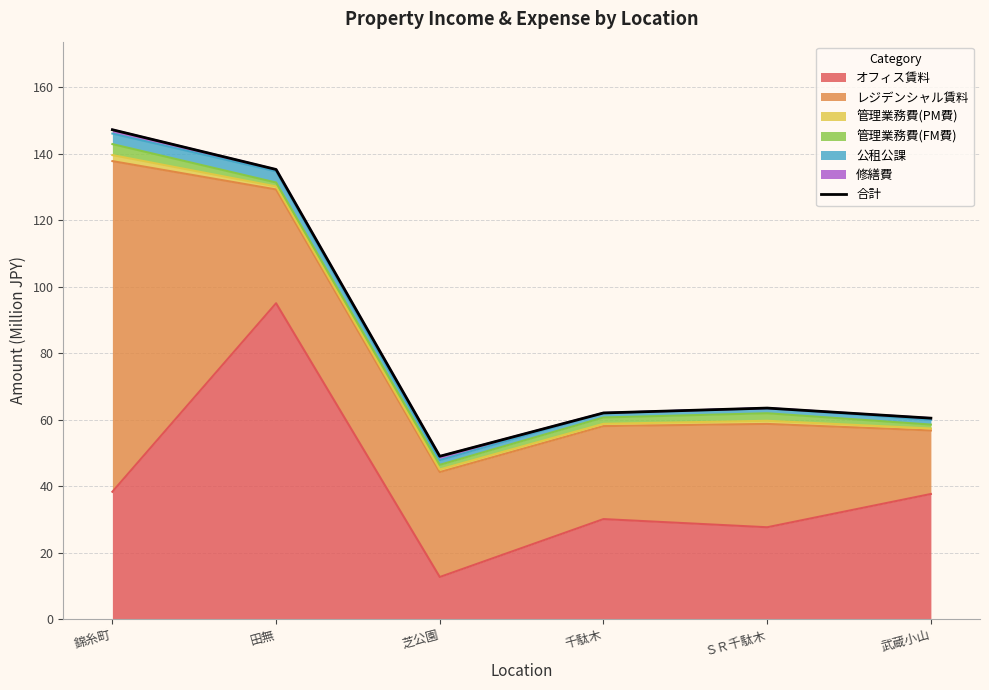

What is the label of the 1st point from the right?

武蔵小山